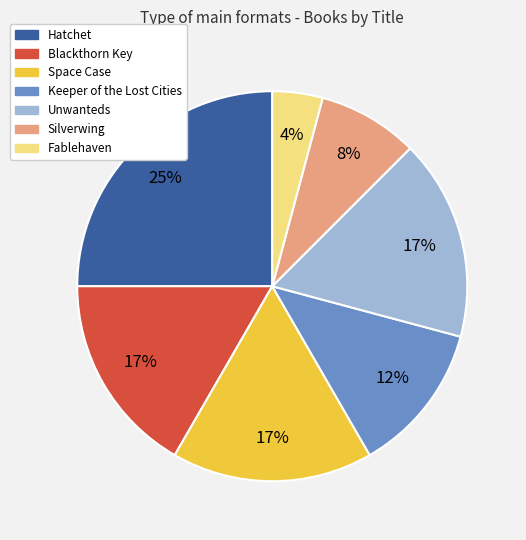

What is the largest slice in the pie chart?

Hatchet